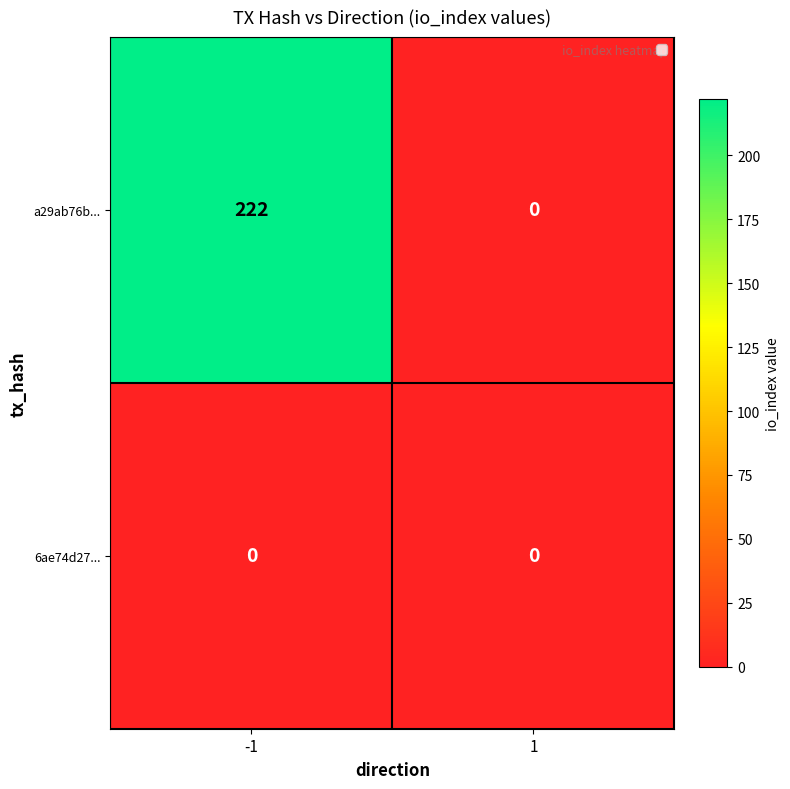

Which series has the largest total across all categories?

a29ab76b...